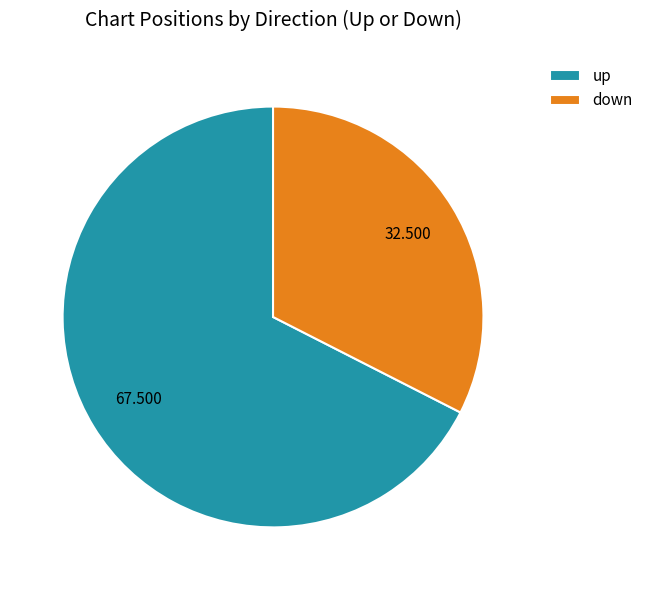

Is there any slice that represents more than half of the pie?

Yes